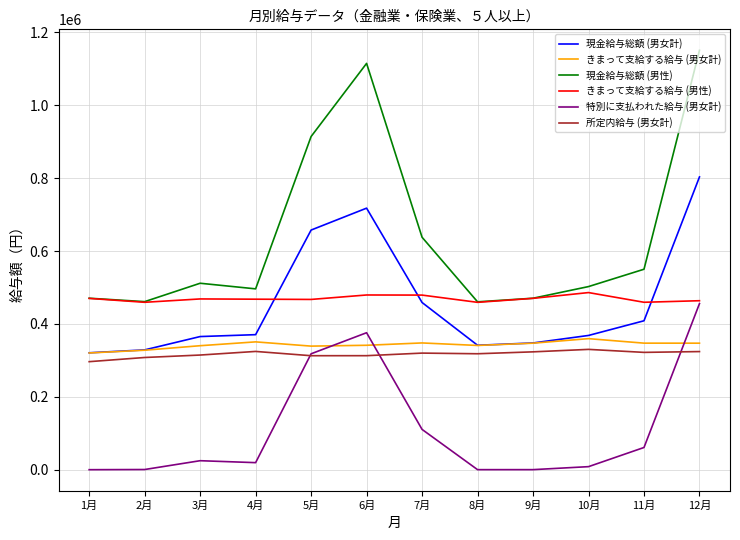

The value of きまって支給する給与 (男性) at 5月 is 467351. True or false?

True